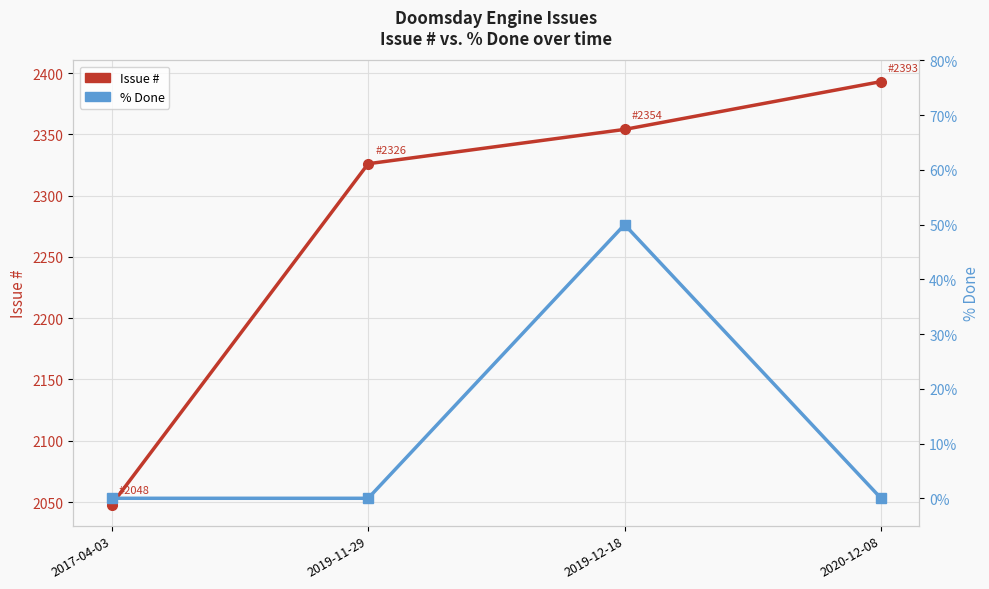

What position from the right is 2020-12-08?

1